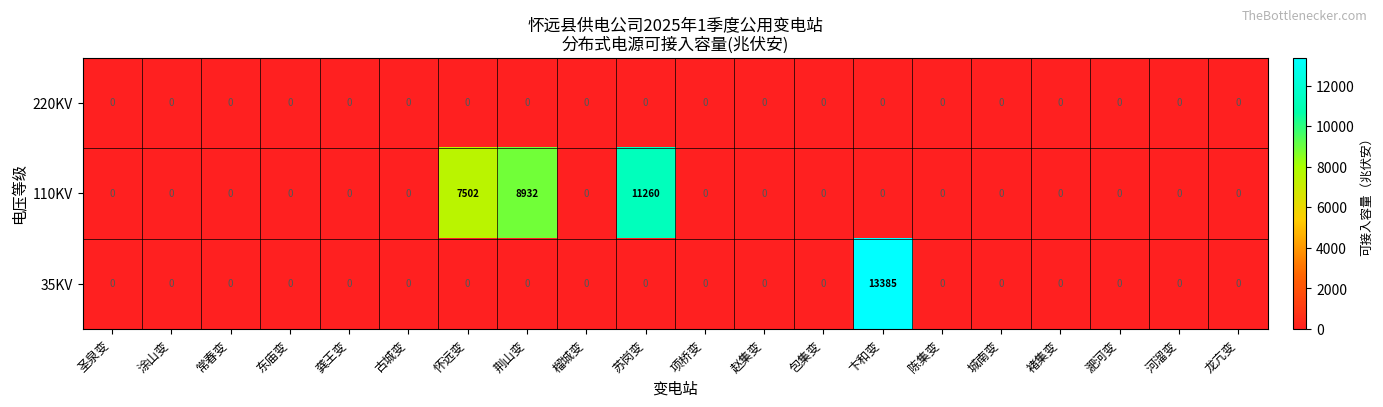

At which category is the sum across all series the highest?

卞和变